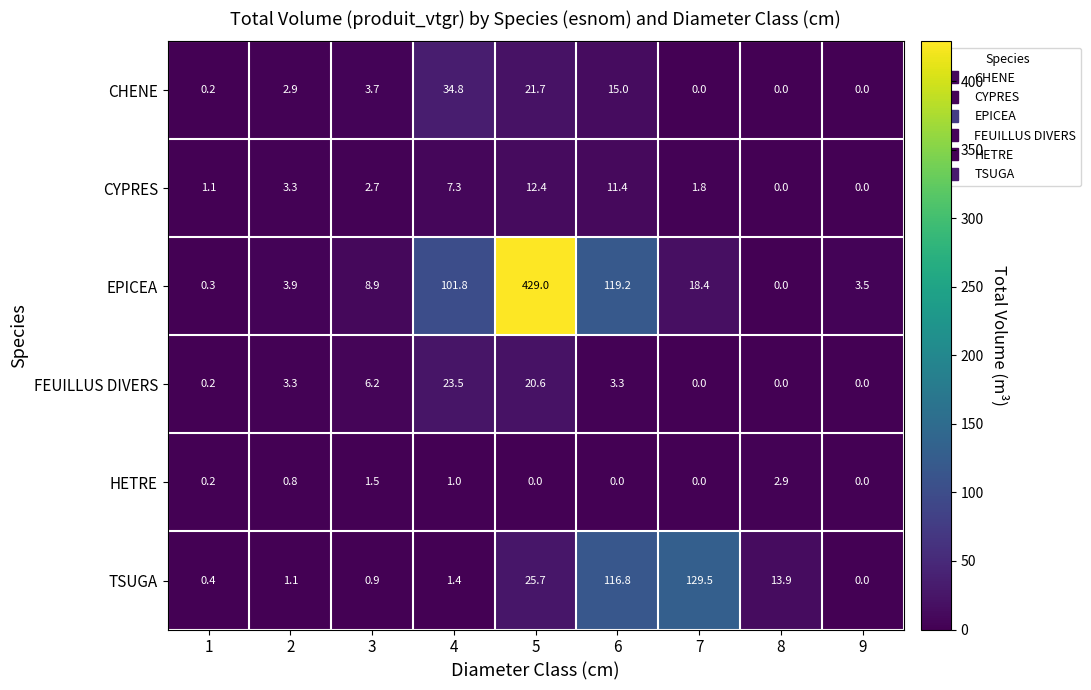

What is the average value of the FEUILLUS DIVERS series?

6.3